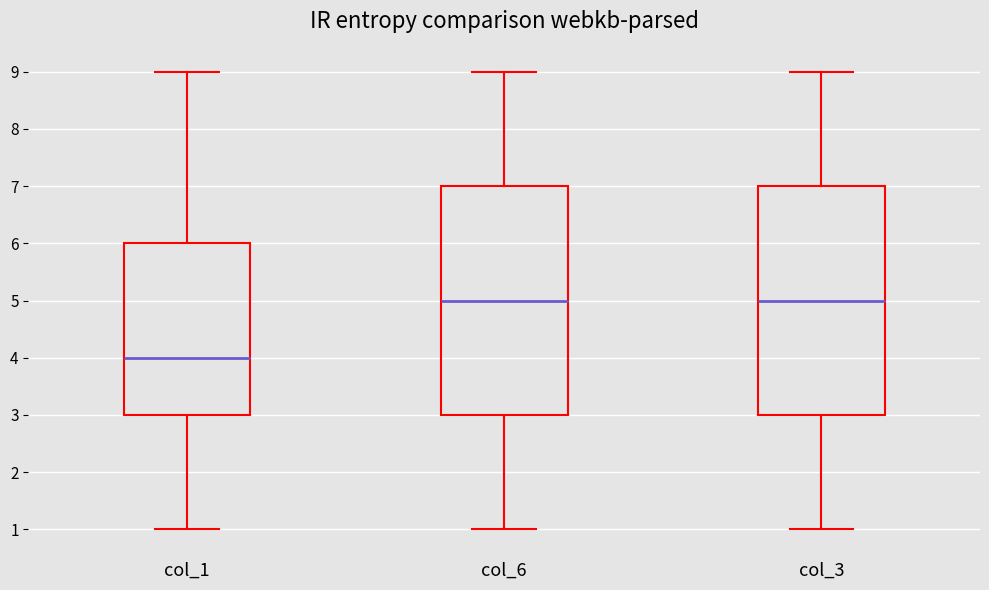

Reading left to right, read every box against the y-axis: the position of its median line, the range the box covers, and the ends of its whiskers. The values are not printed on the chart, so give them approximately, as read against the axis.

col_1: median 4, box 3 to 6, whiskers 1 to 9
col_6: median 5, box 3 to 7, whiskers 1 to 9
col_3: median 5, box 3 to 7, whiskers 1 to 9